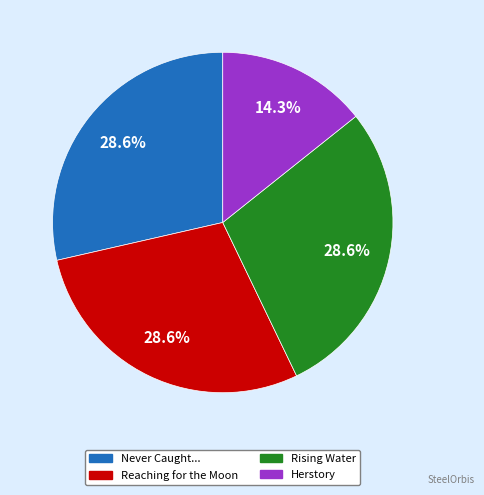

Is there a majority slice in this chart?

No